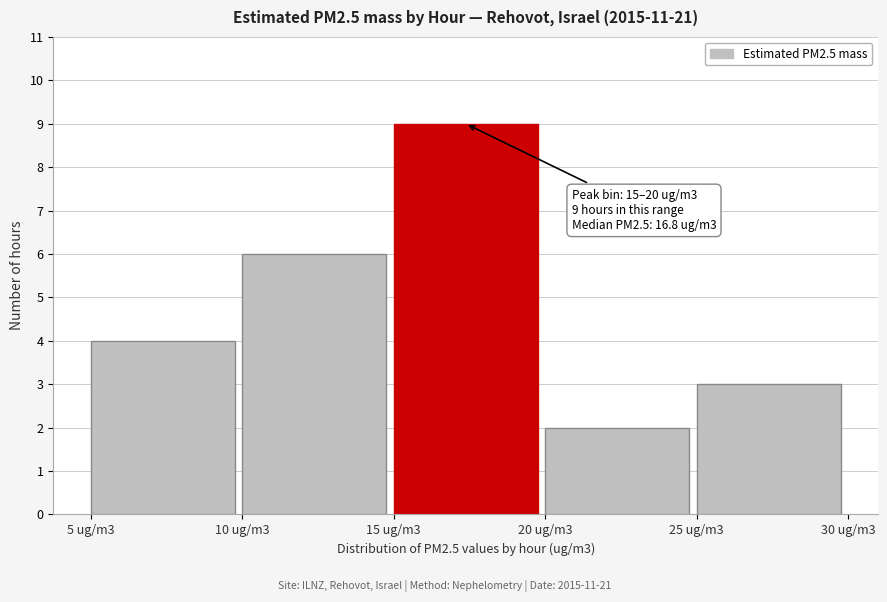

Reading left to right, extract all data points from this chart.

4	6	9	2	3